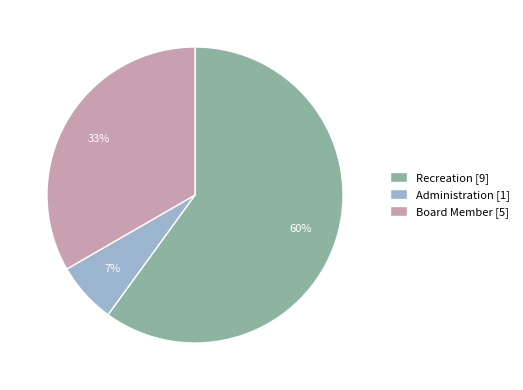

The Board Member slice represents 33% of the pie. True or false?

True